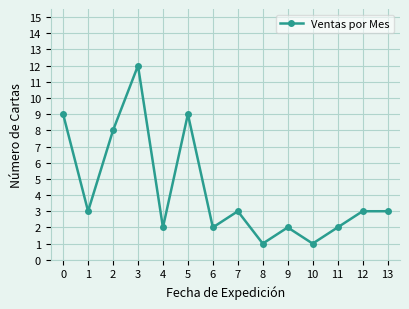

What is the sum of all values?

60